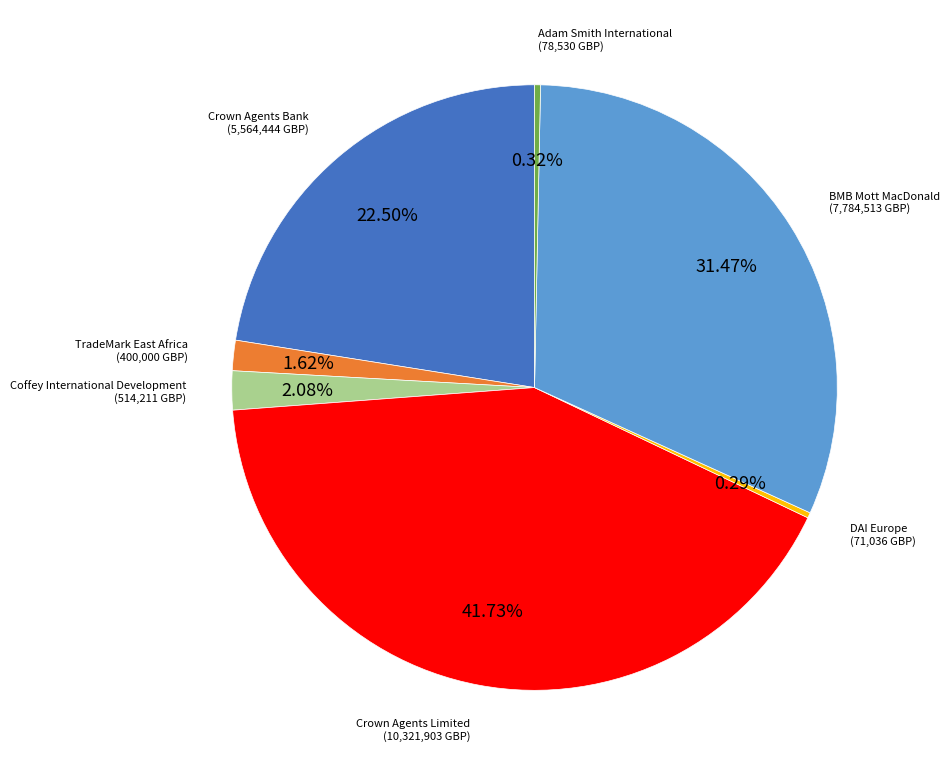

How many segments does this pie chart have?

7